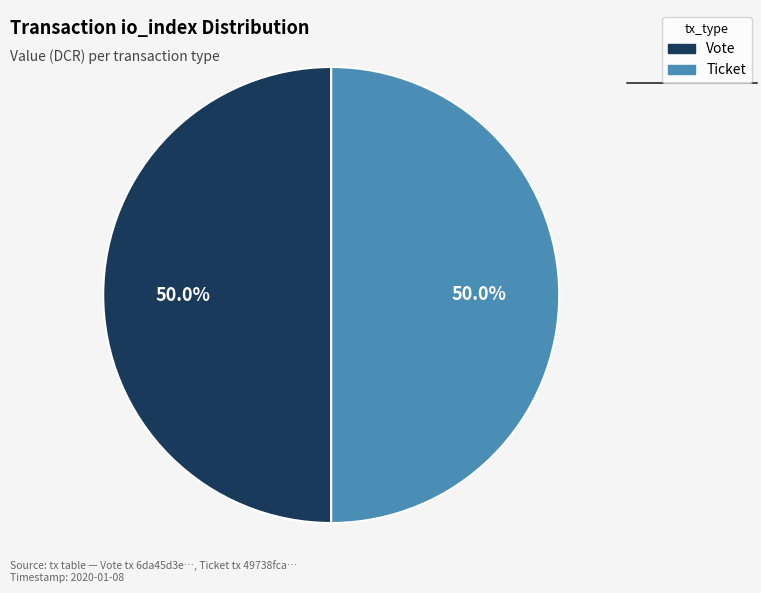

How many segments does this pie chart have?

2